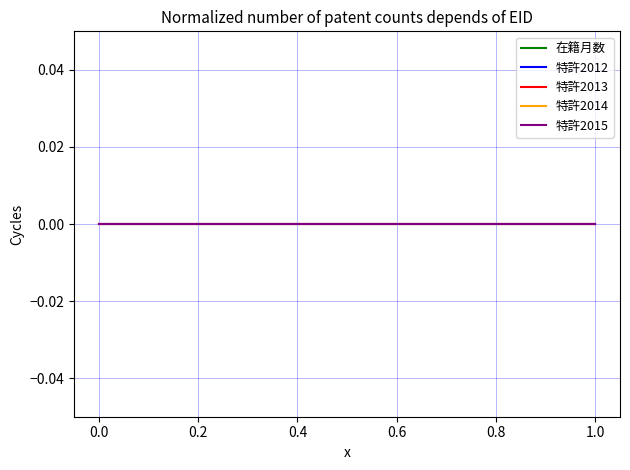

The value of 特許2014 at 0.2 is 0.0. True or false?

True